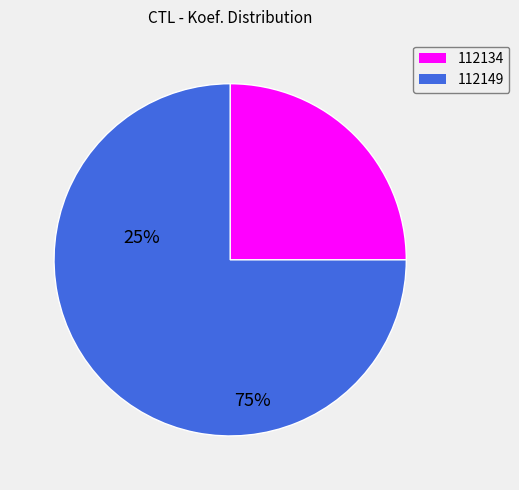

How many segments does this pie chart have?

2